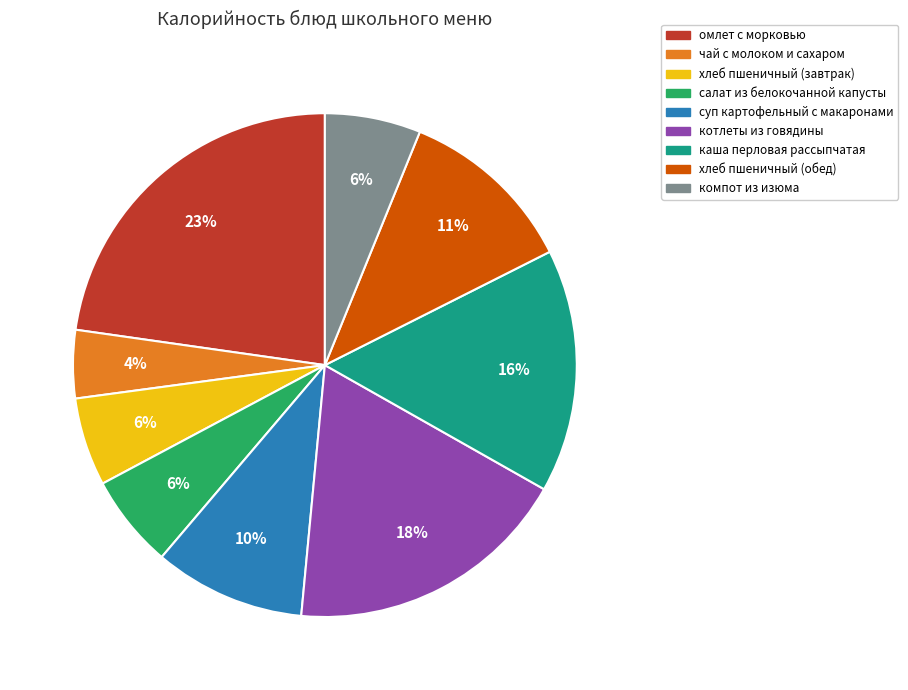

To the nearest percent, what percentage of the pie is омлет с морковью?

23%